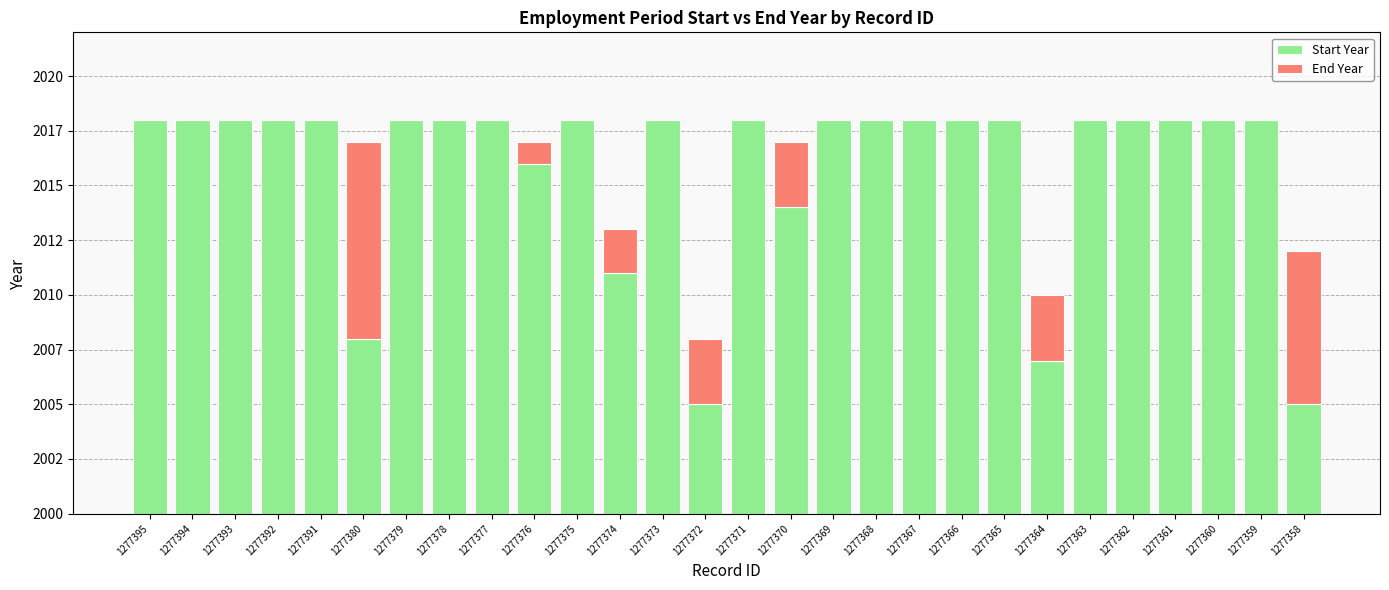

The Start Year series shows 16 at 1277376. True or false?

True